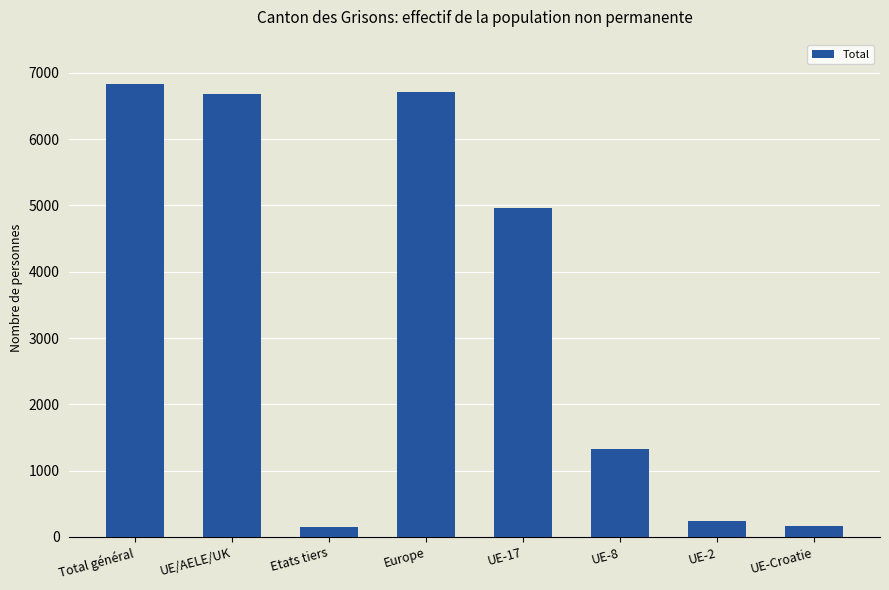

Are the bars horizontal?

No